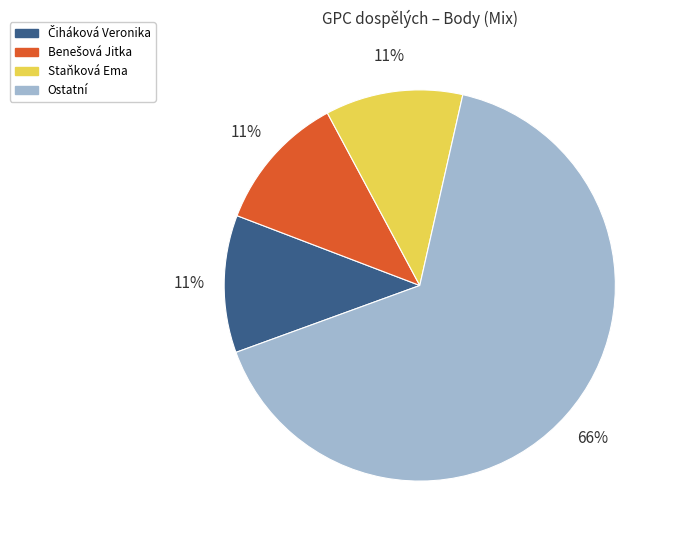

To the nearest percent, what is the average slice percentage?

25%